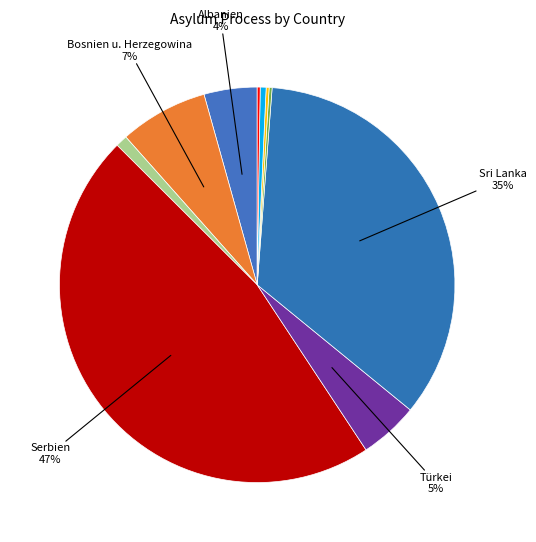

Which category has the smallest portion of the pie?

Armenien